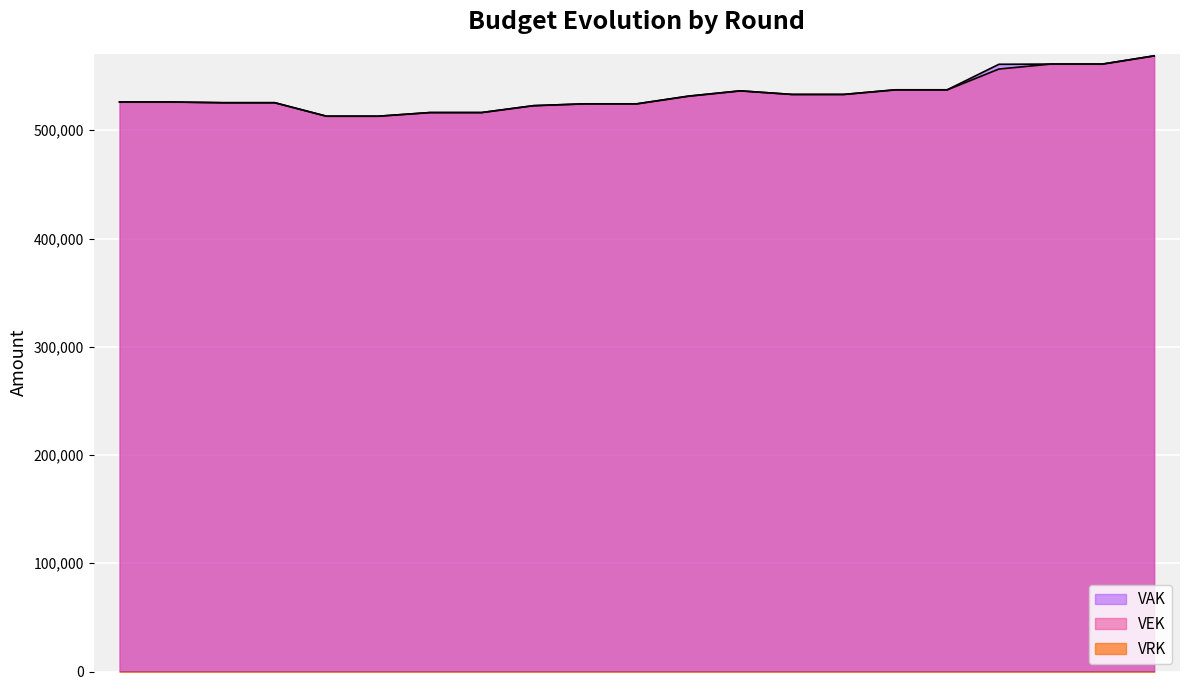

The value of VAK at 2019 1ste aanpassing - goedgekeurd is 525449. True or false?

True